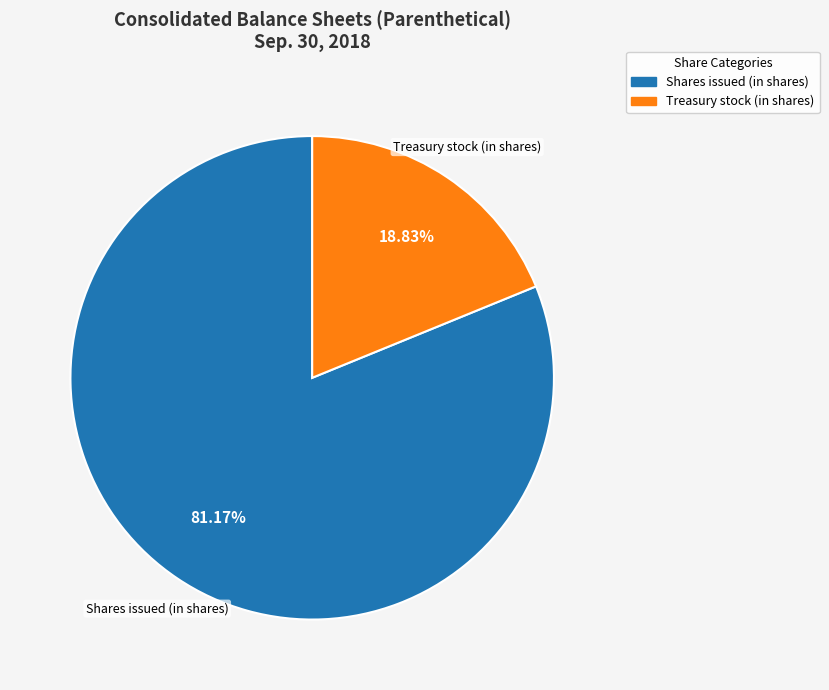

Which has a higher value, Treasury stock (in shares) or Shares issued (in shares)?

Shares issued (in shares)